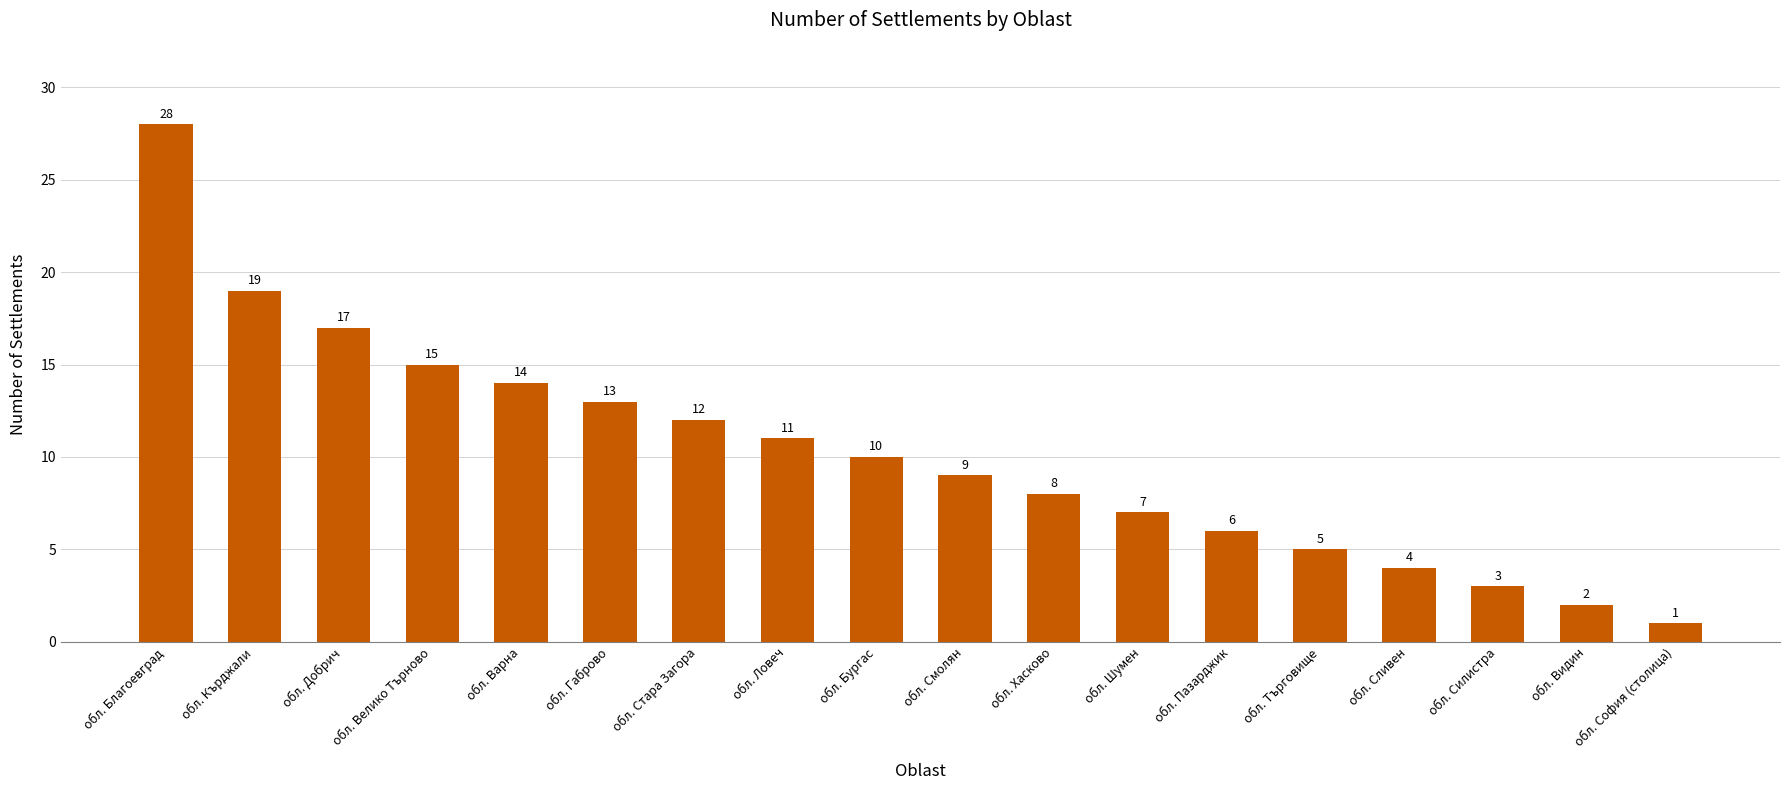

How many bars are there in total?

18